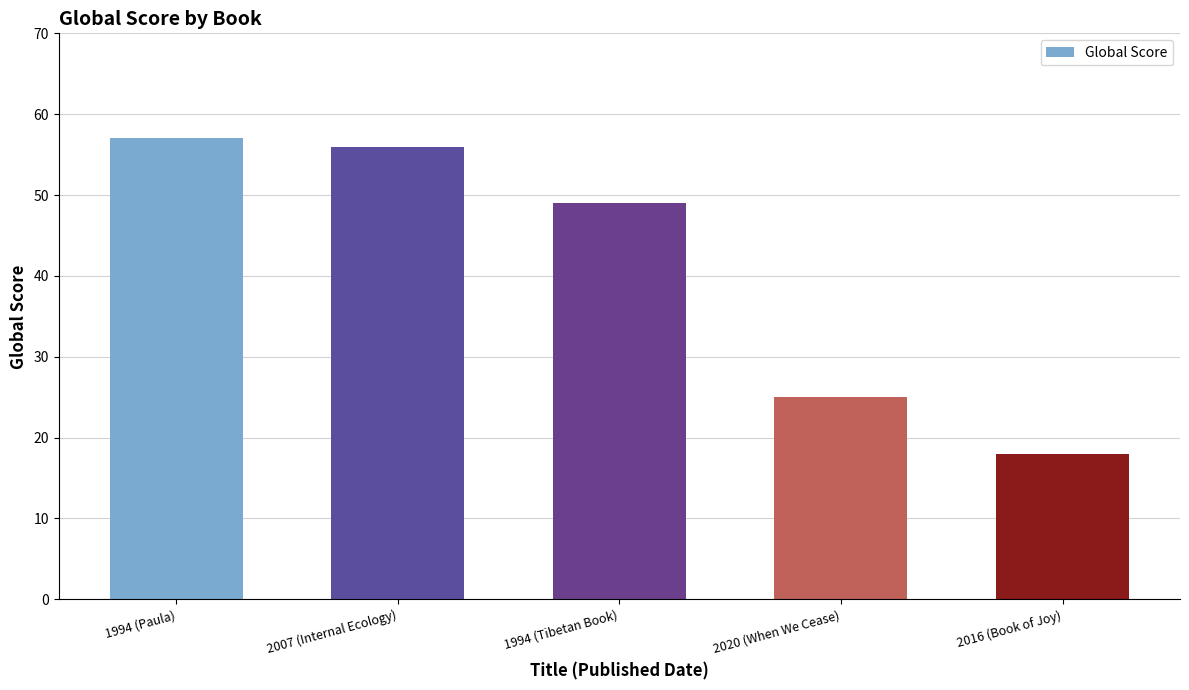

The chart shows a value of 16 at 1994 (Tibetan Book). True or false?

False